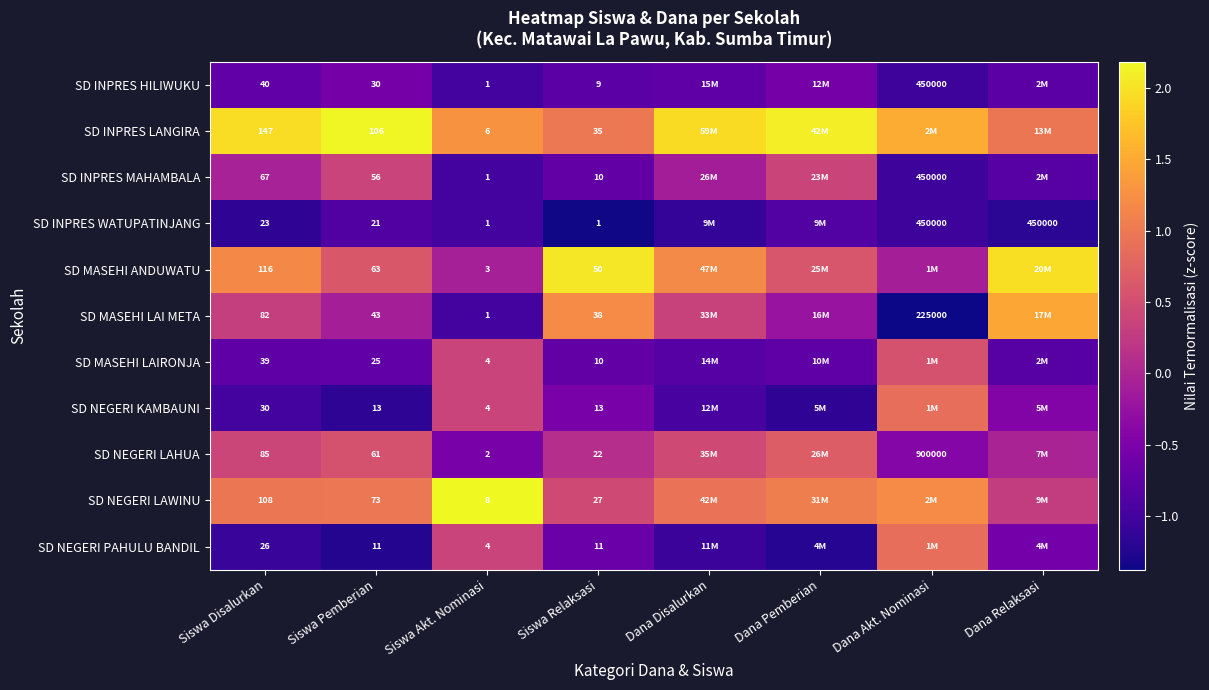

Which series changed the most between Siswa Pemberian and Siswa Relaksasi?

SD INPRES LANGIRA